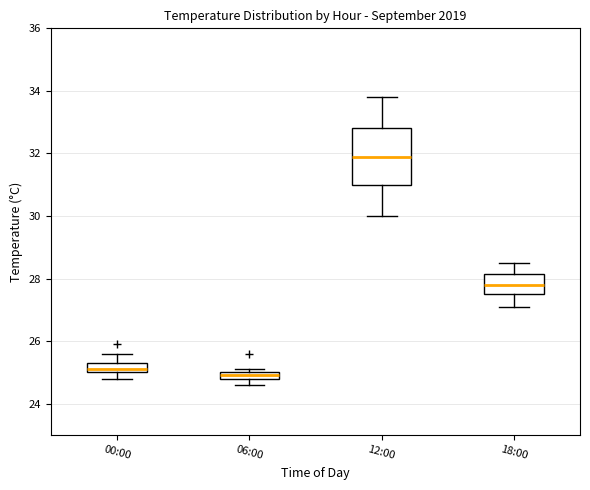

Which box's median line is the lowest?

06:00